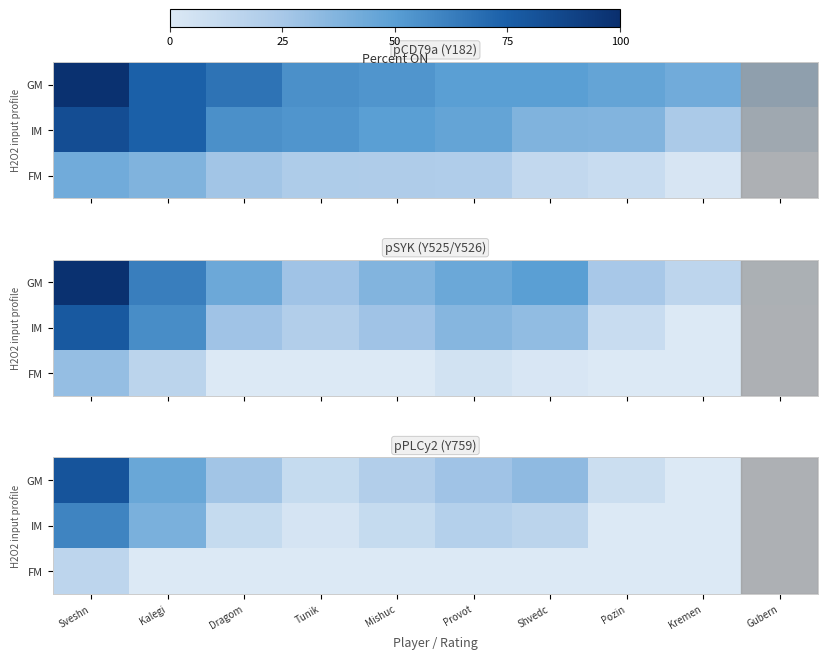

At which category is the sum across all series the highest?

Sveshn